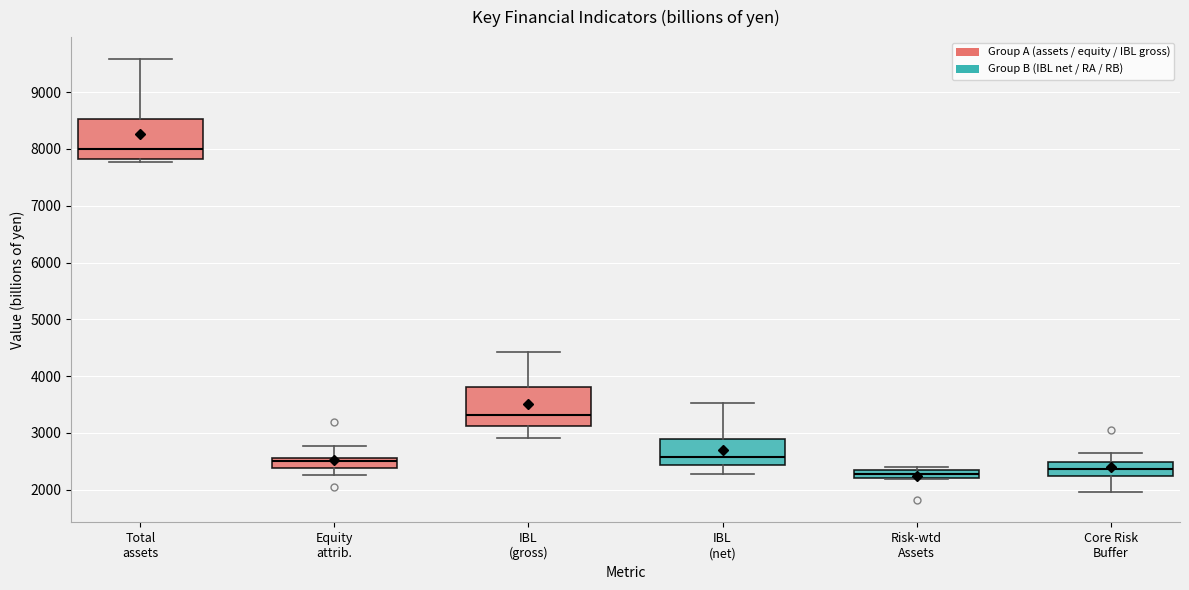

Where does the upper whisker of the box for Total assets end on the y-axis? The values are not printed on the chart, so give them approximately, as read against the axis.

9600